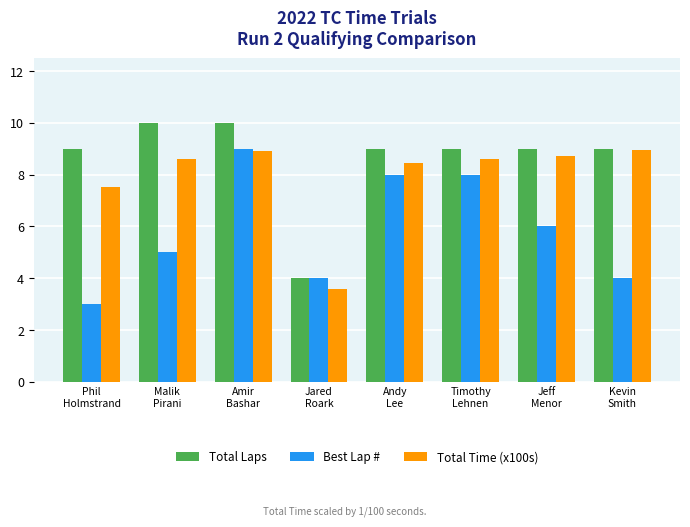

Does the chart contain any negative values?

No